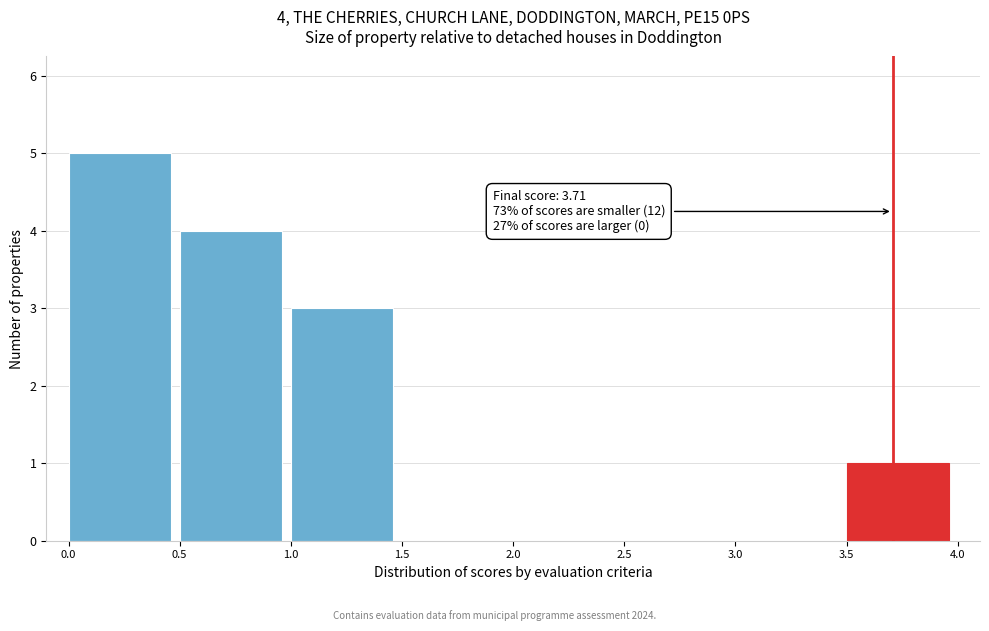

Over which range of the x-axis is the bar tallest?

0.0 to 0.5